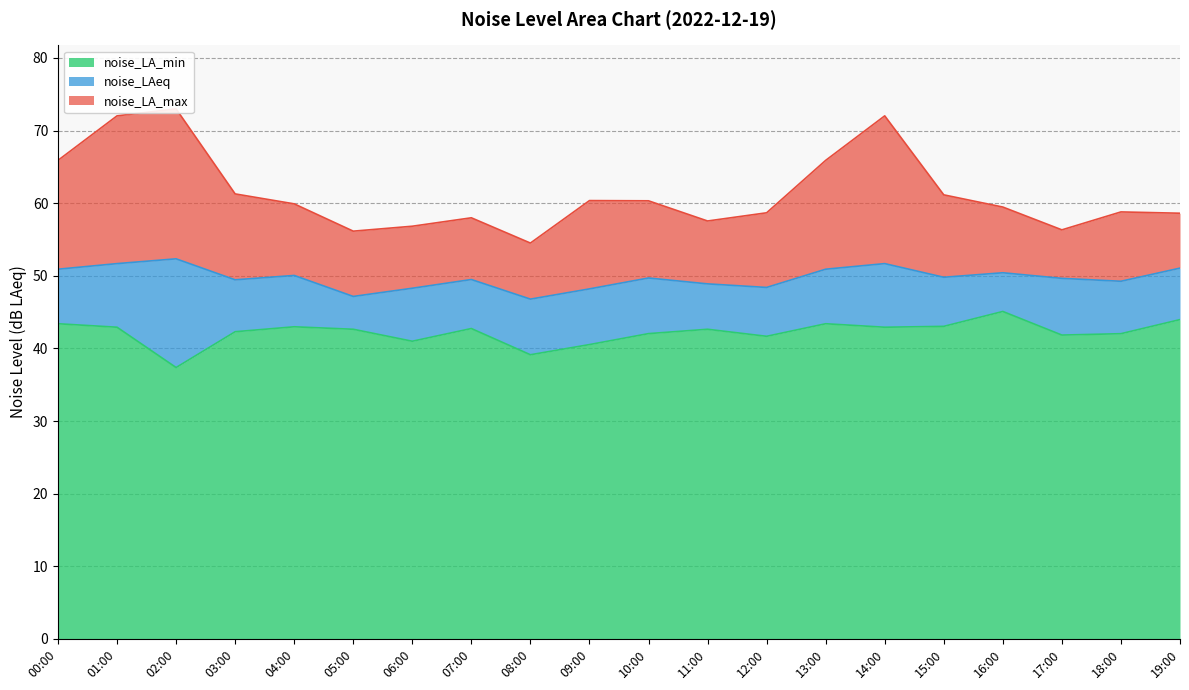

What position from the right is 11:00?

9